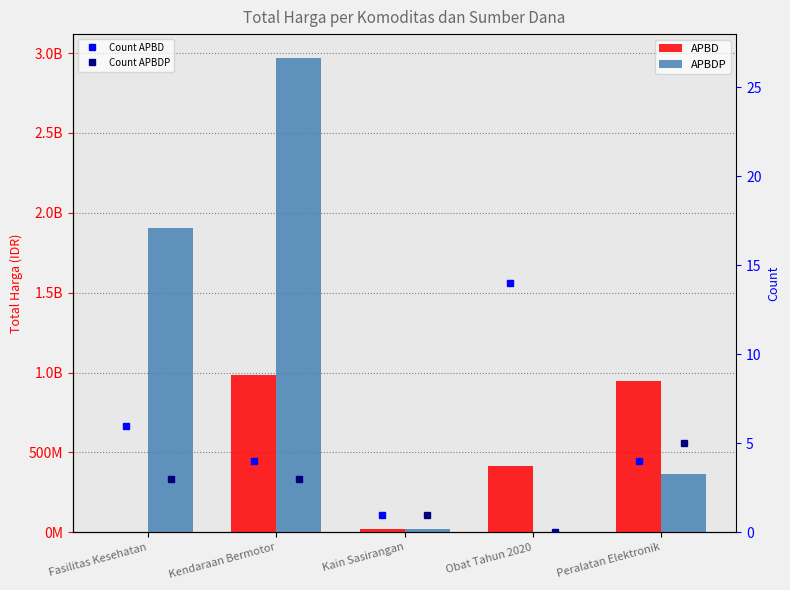

The APBD series shows 1670287401 at Kendaraan Bermotor. True or false?

False